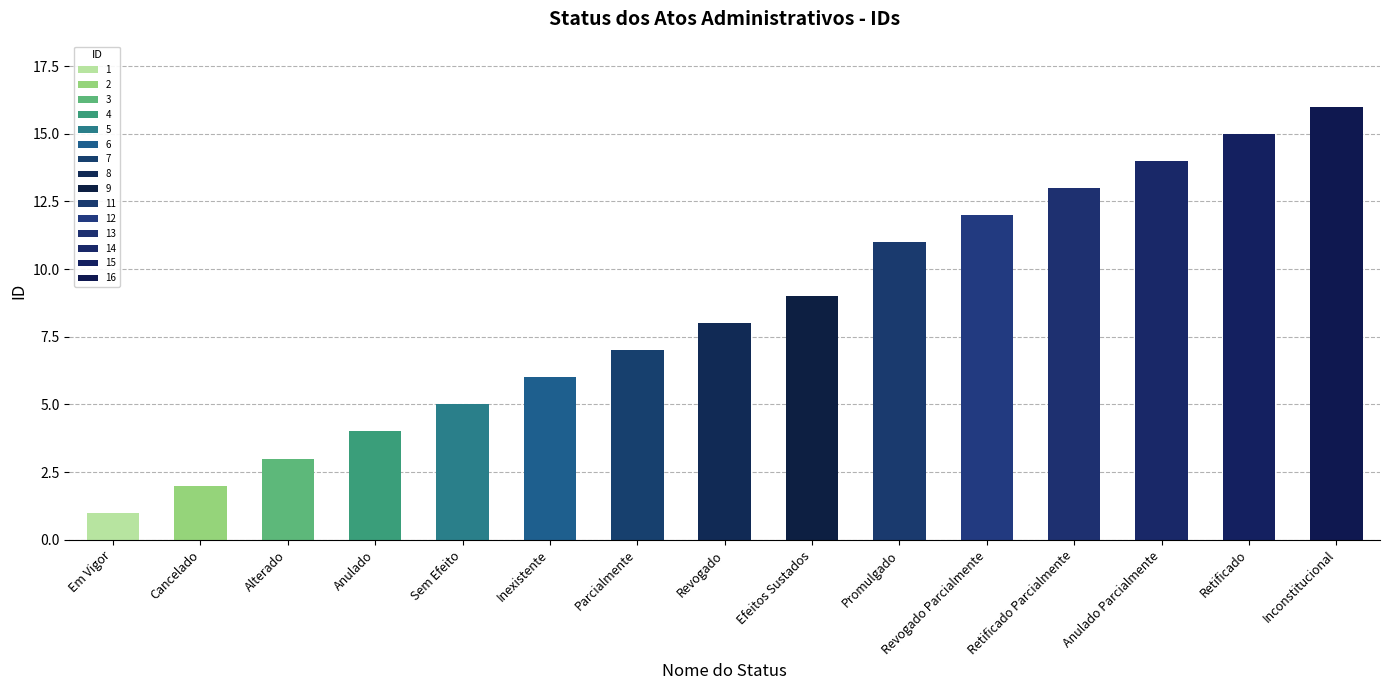

Reading right to left, what are all the values shown in this chart?

Inconstitucional=16	Retificado=15	Anulado Parcialmente=14	Retificado Parcialmente=13	Revogado Parcialmente=12	Promulgado=11	Efeitos Sustados=9	Revogado=8	Parcialmente=7	Inexistente=6	Sem Efeito=5	Anulado=4	Alterado=3	Cancelado=2	Em Vigor=1